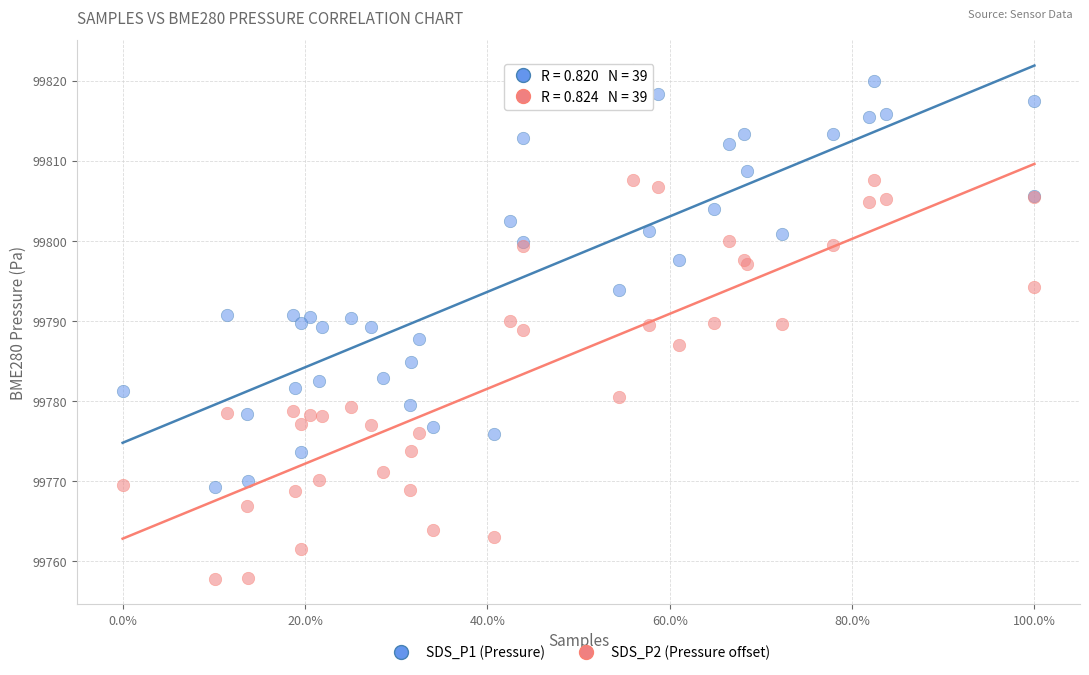

Which series contains the highest Y value?

SDS_P1 (Pressure)